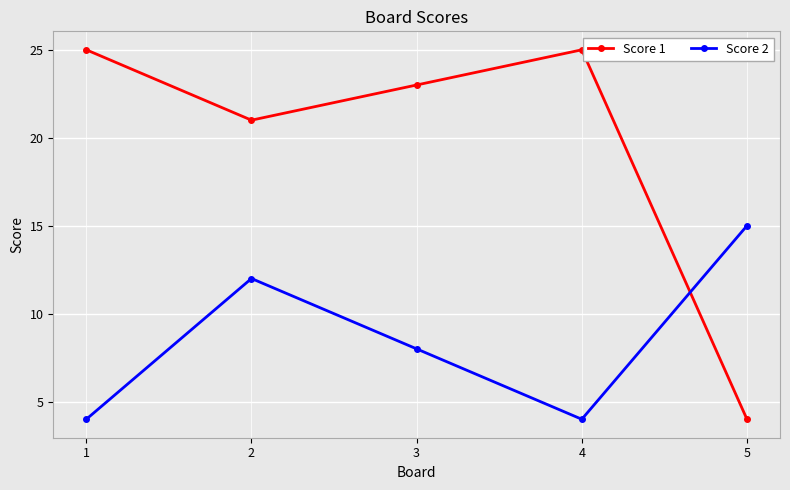

Reading left to right, transcribe all the data shown in this chart.

Score 1: 25	21	23	25	4
Score 2: 4	12	8	4	15